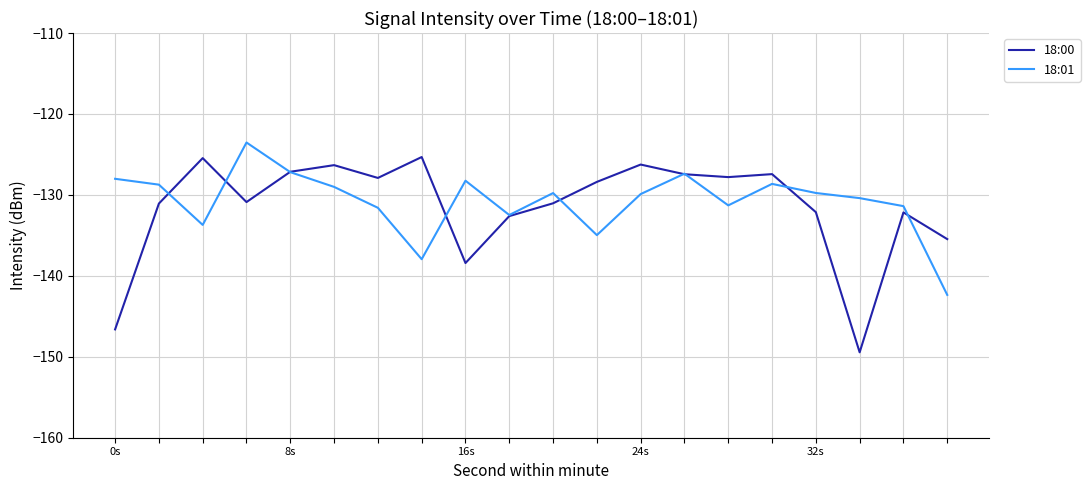

What is the maximum value for 18:01?

-123.5